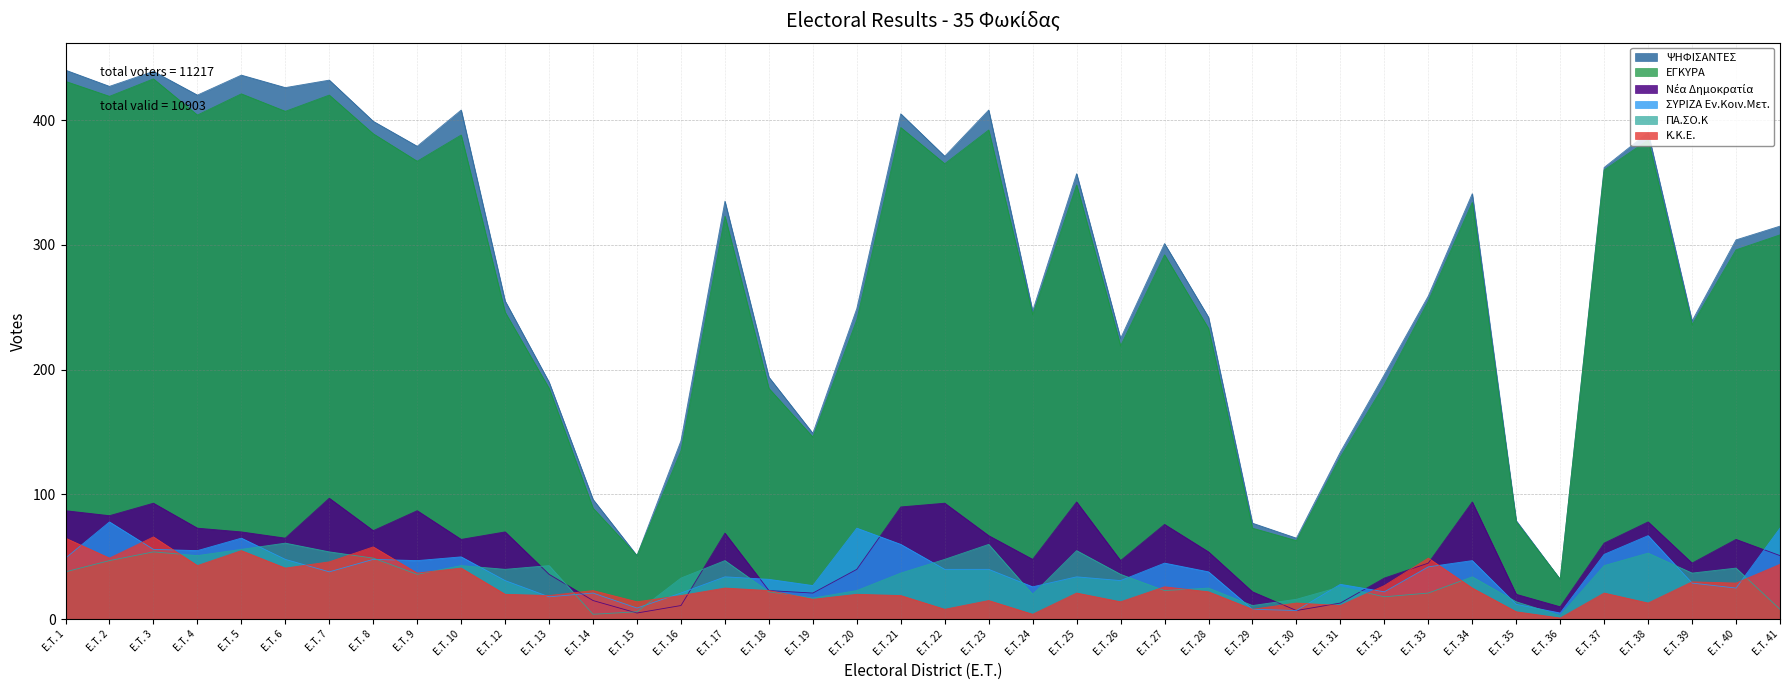

Reading left to right, what are all the values shown in this chart?

ΨΗΦΙΣΑΝΤΕΣ: 440	427	439	420	436	426	432	399	379	408	255	190	96	51	143	335	194	149	249	405	371	408	247	357	225	301	242	77	65	134	196	259	341	79	32	362	390	239	304	315
ΕΓΚΥΡΑ: 431	419	433	404	421	407	420	389	367	388	246	185	89	51	135	323	185	146	240	394	365	392	244	348	219	292	233	73	63	130	188	255	334	78	32	360	384	236	296	308
Νέα Δημοκρατία: 87	83	93	73	70	65	97	71	87	64	70	36	15	5	11	69	23	21	40	90	93	67	48	94	47	76	54	22	7	13	33	45	94	20	10	61	78	45	64	51
ΣΥΡΙΖΑ Εν.Κοιν.Μετ.: 49	78	56	55	65	48	38	48	47	50	31	18	21	9	21	34	32	27	73	60	40	40	26	34	31	45	38	8	7	28	22	42	47	12	5	52	67	29	25	73
ΠΑ.ΣΟ.Κ: 38	47	54	51	56	61	54	49	36	43	40	43	4	6	33	47	22	17	23	37	48	60	20	55	36	23	25	11	16	26	18	21	34	14	3	43	53	37	41	8
Κ.Κ.Ε.: 65	49	66	43	55	41	46	58	37	41	20	19	23	14	19	25	23	16	20	19	8	15	4	21	14	26	22	8	13	11	27	49	25	6	1	21	13	30	29	44